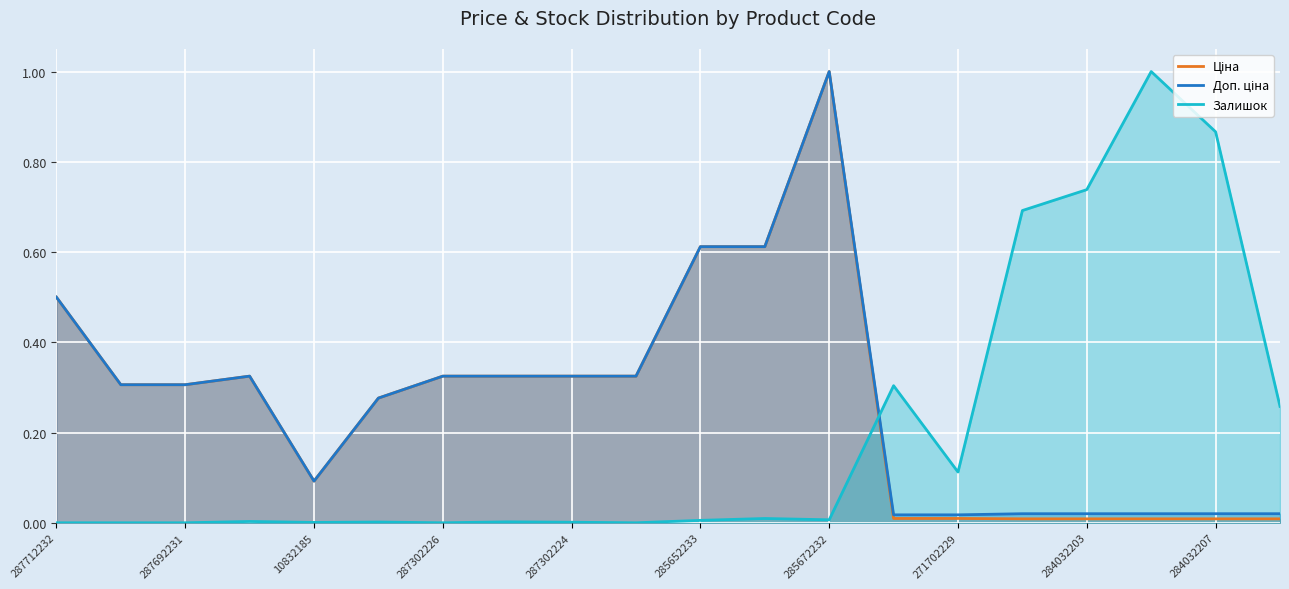

How many series are shown in this chart?

3